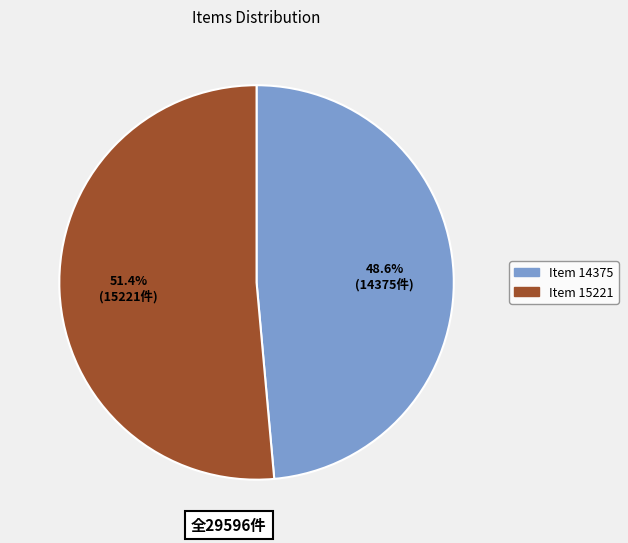

What is the total percentage of Item 14375 and Item 15221?

100.0%